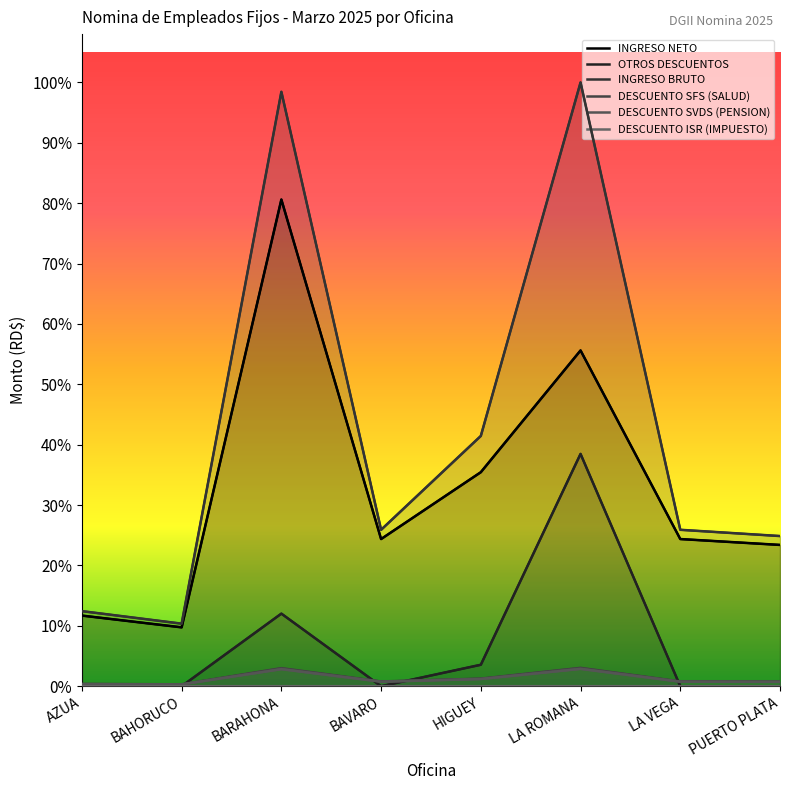

True or false: DESCUENTO ISR (IMPUESTO) has more than 0 interior local peaks.

False